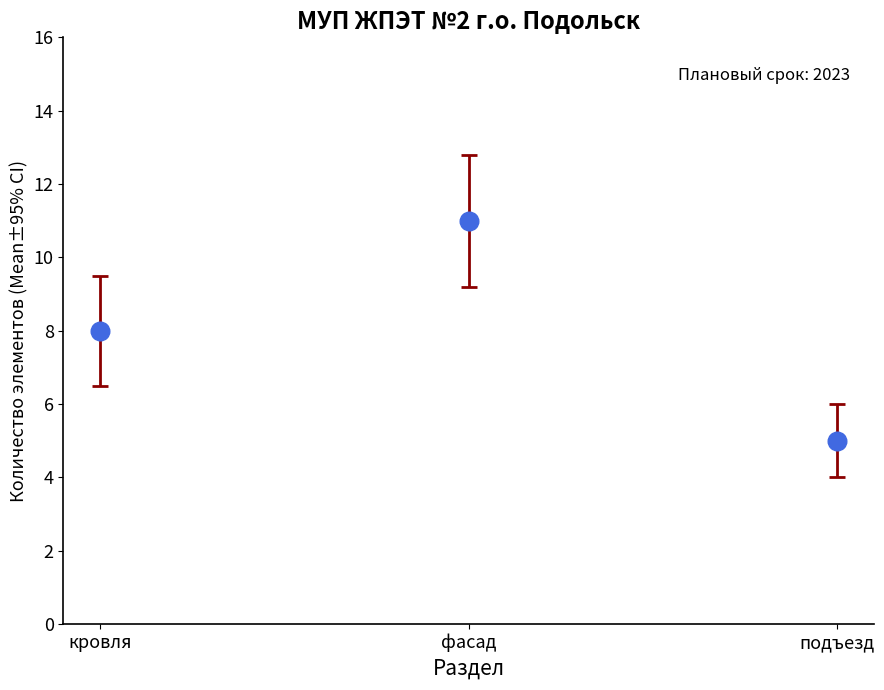

What is the average Y value?

8